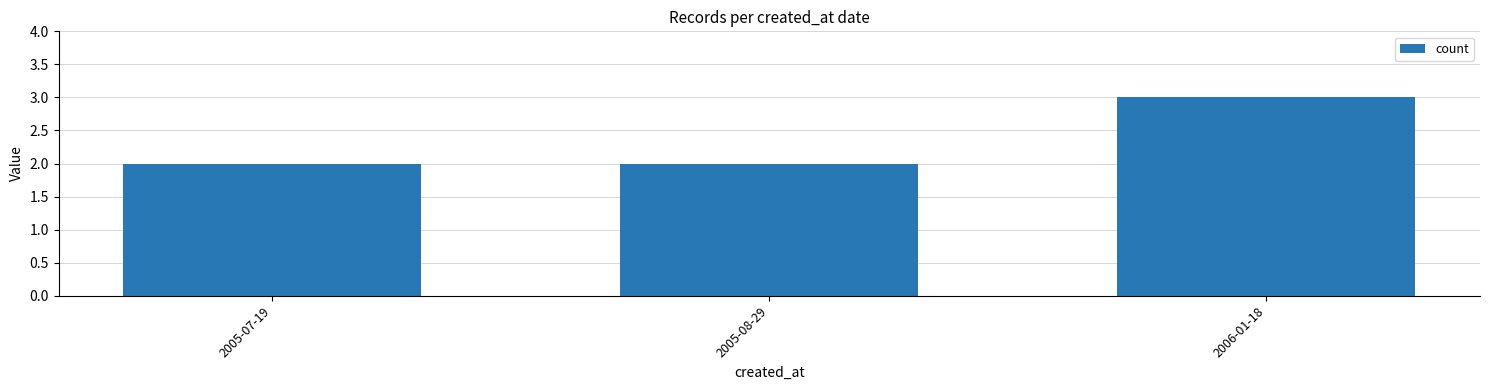

Reading right to left, extract all data points from this chart.

3	2	2